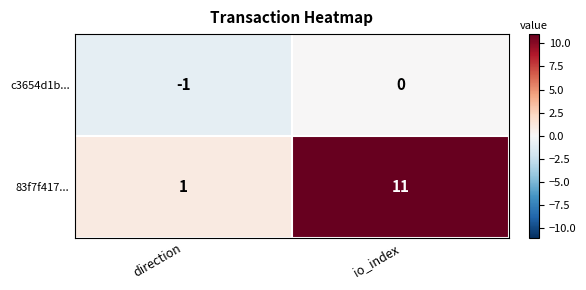

What is the average value of the 83f7f417... series?

6